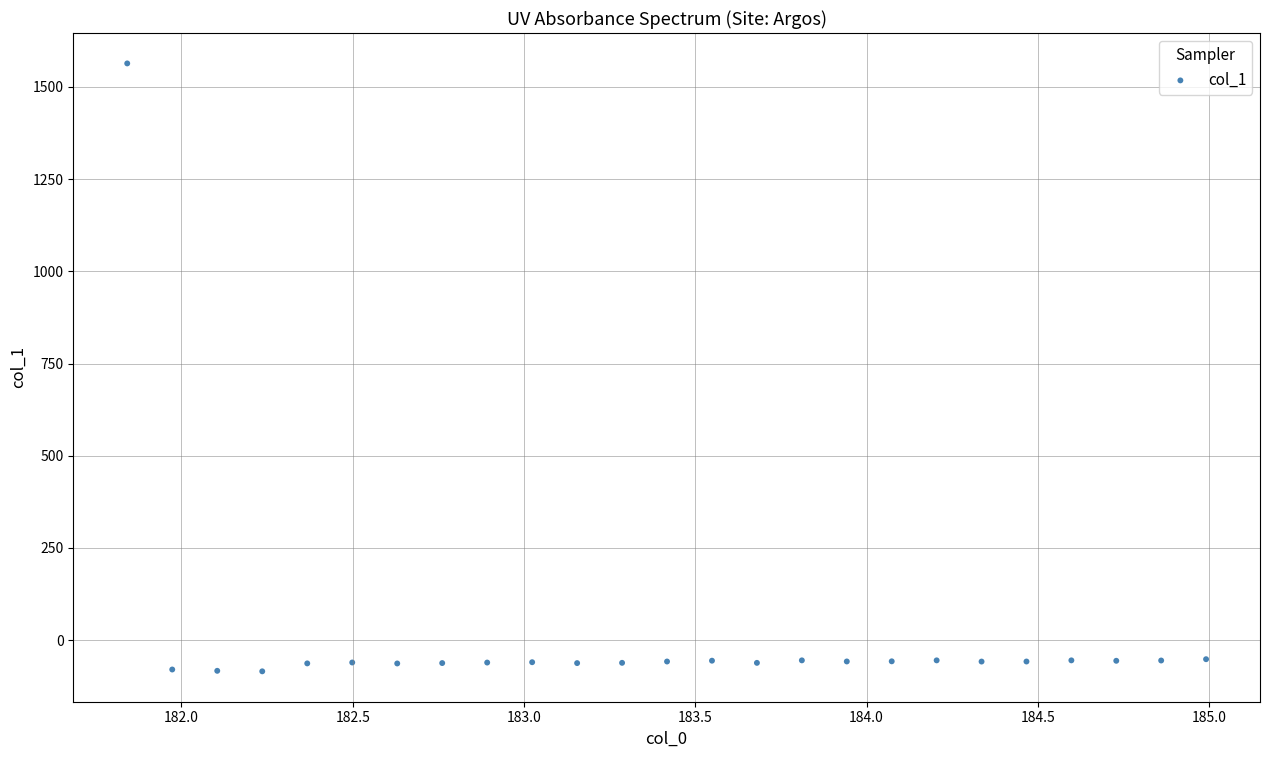

What is the range of X values (max minus min)?

3.1